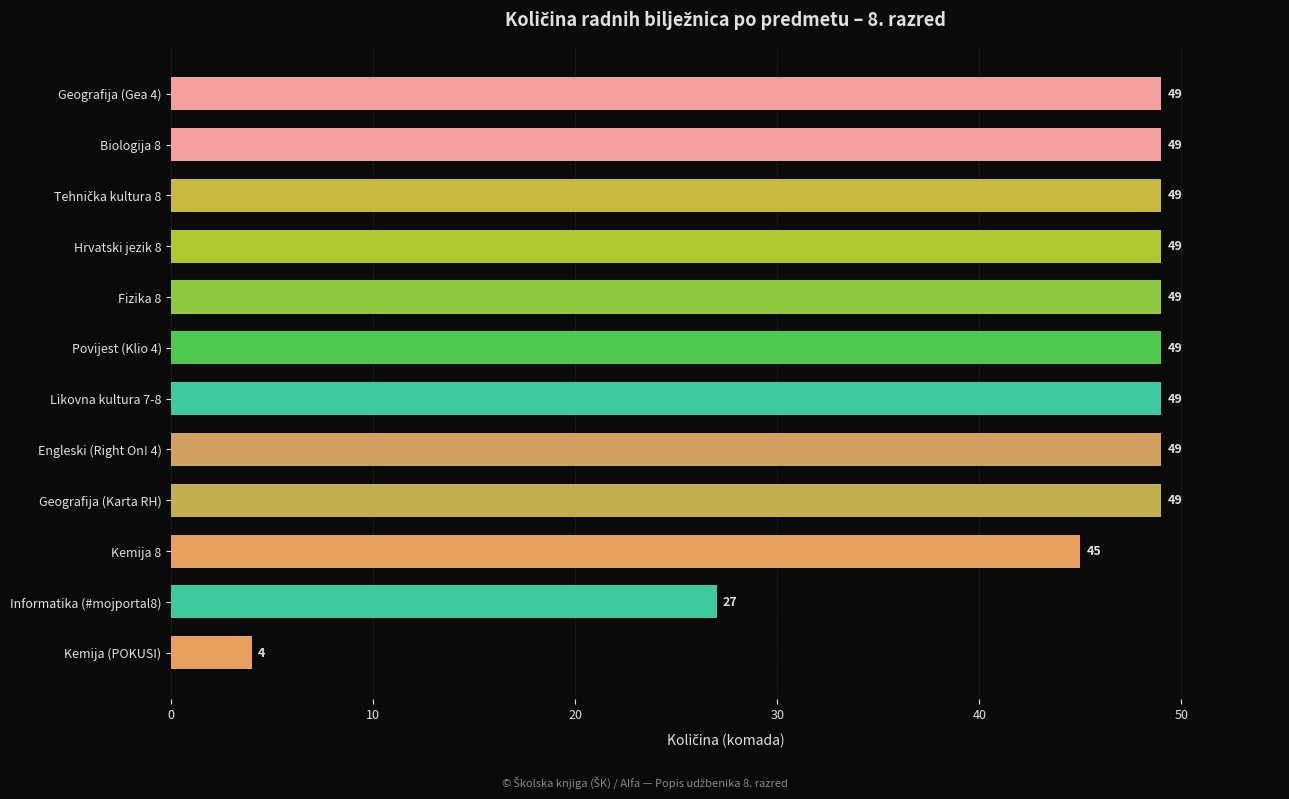

Where is the data nearest to the value 26?

Informatika (#mojportal8)